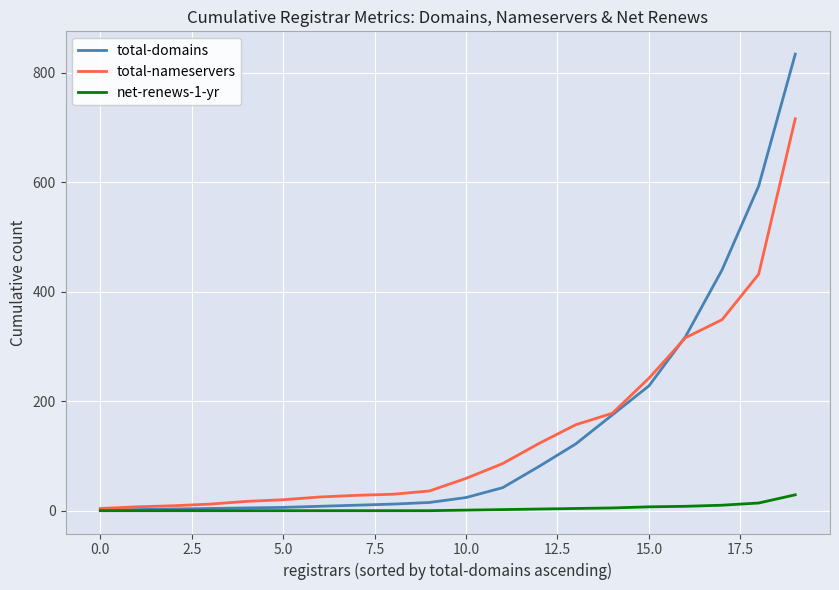

Which series has the widest spread of values?

total-domains